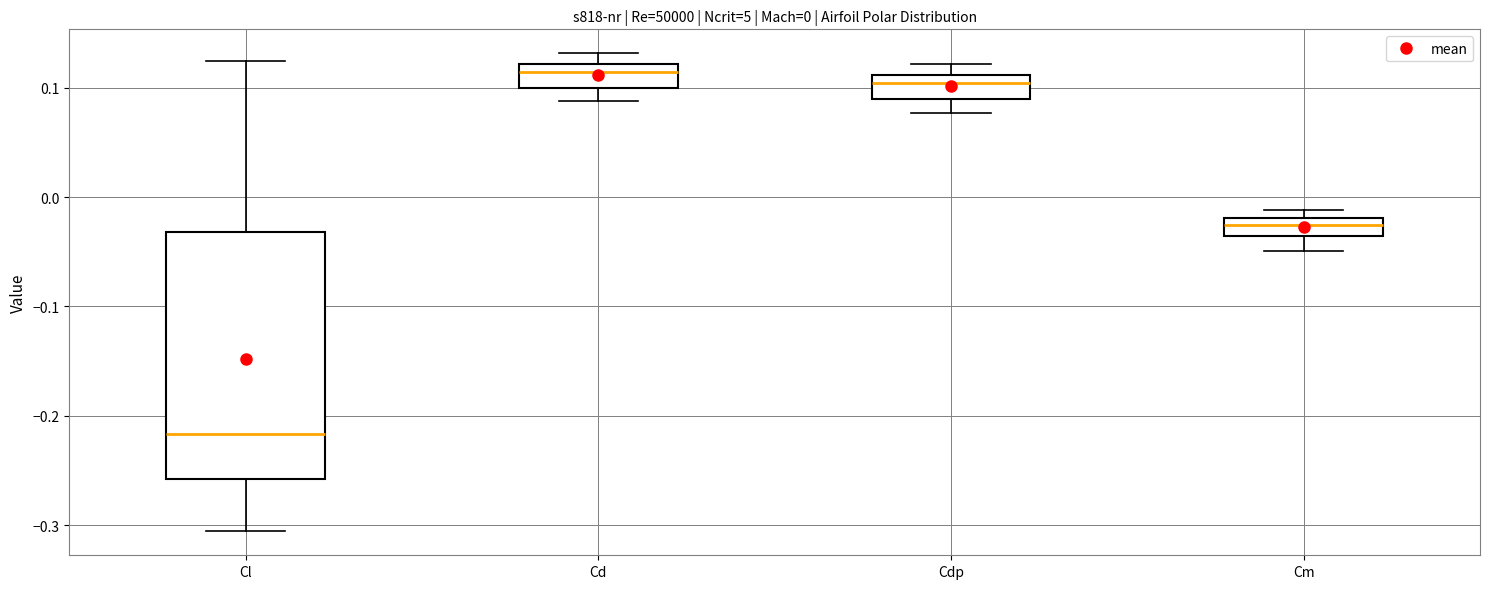

Comparing the boxes themselves (not the whiskers), which one is the tallest?

Cl